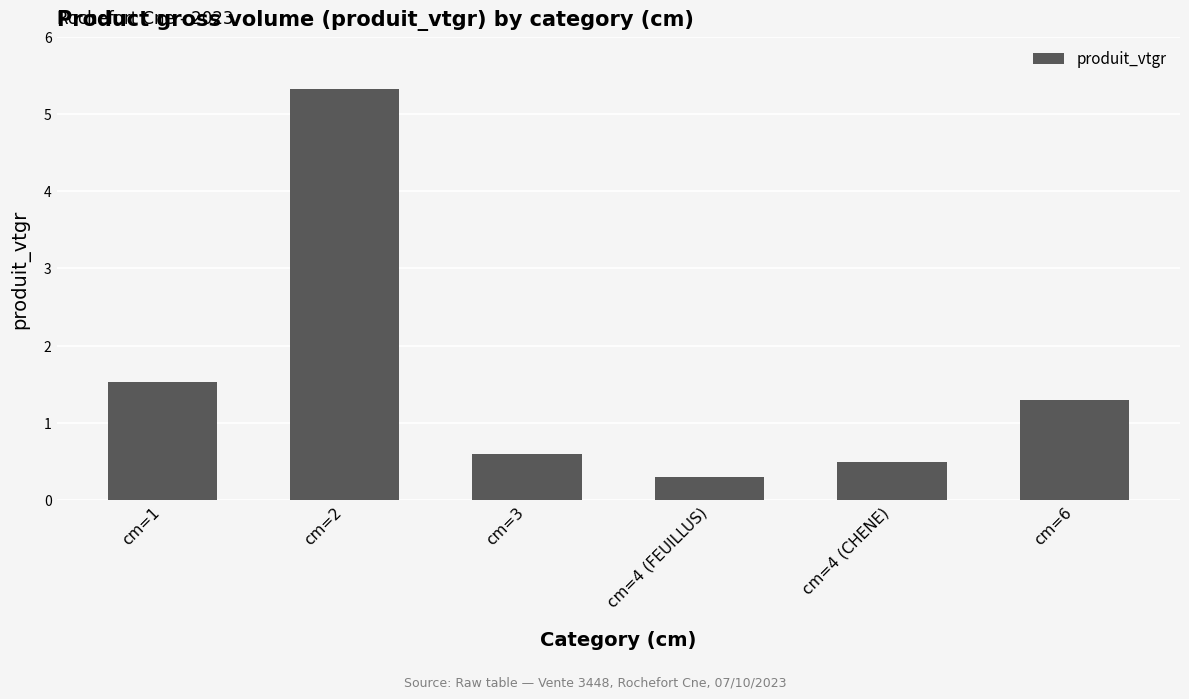

Where does the data first go above 1?

cm=1